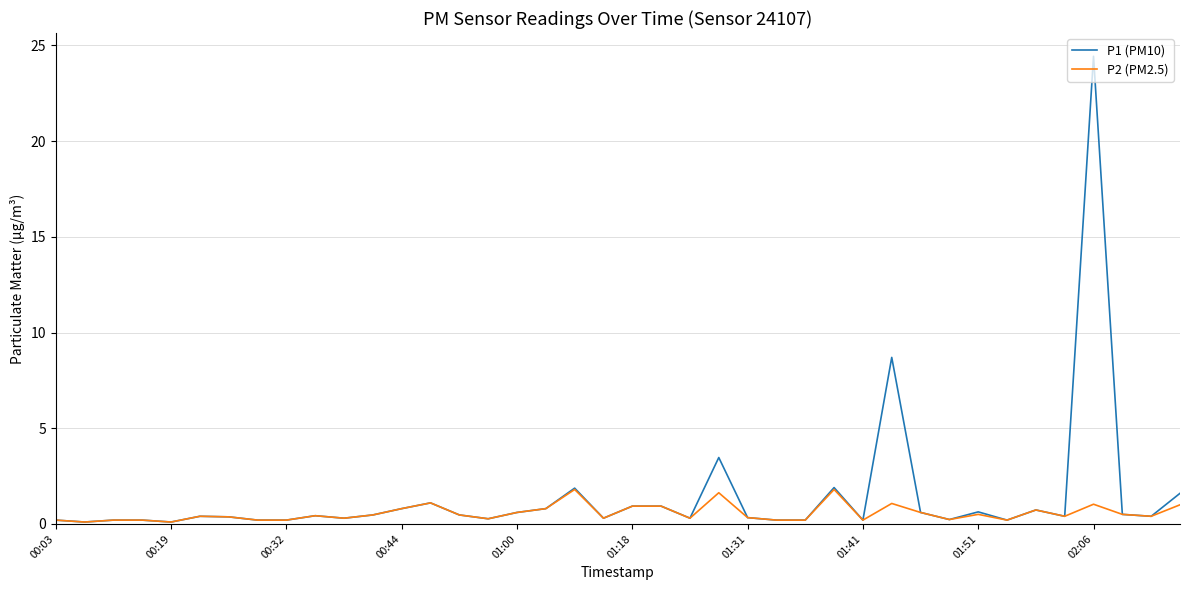

What is the maximum value shown in the chart?

24.4